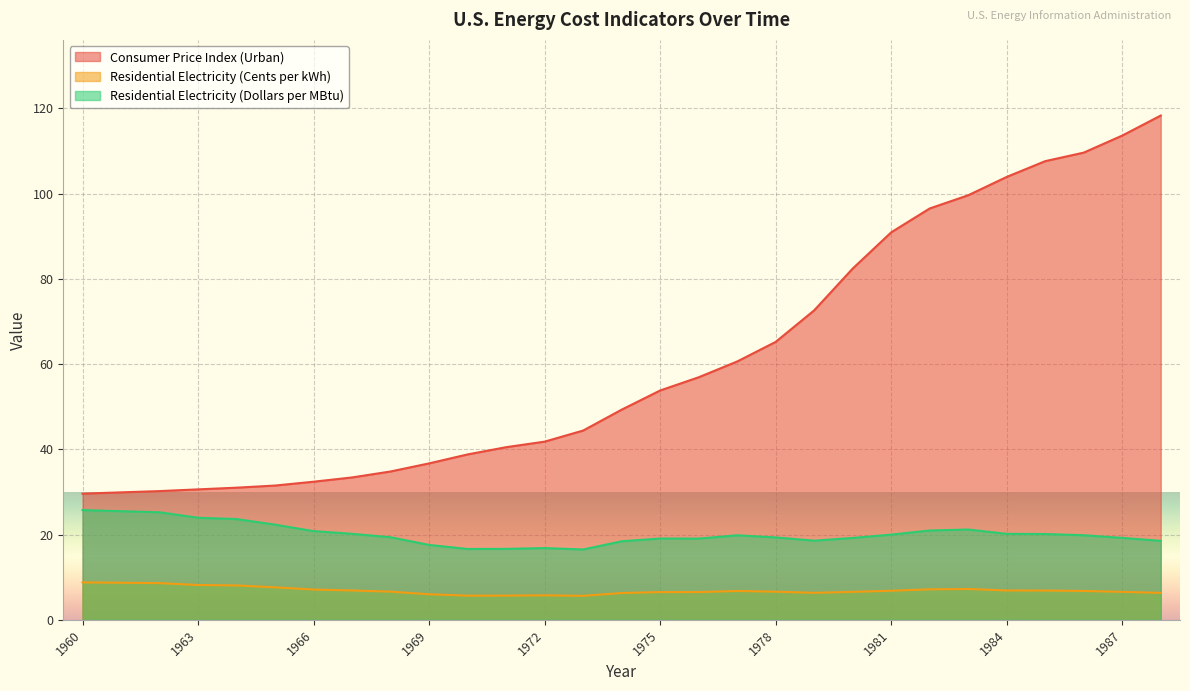

At which category is the sum across all series the highest?

1988